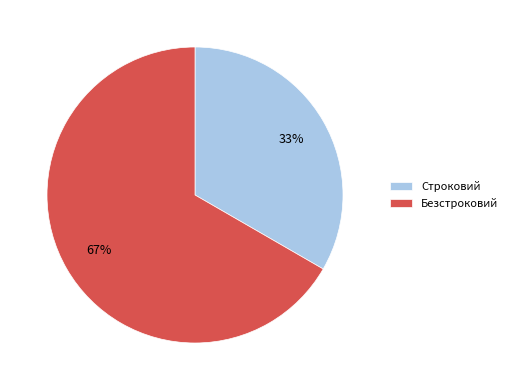

Between Строковий and Безстроковий, which is larger?

Безстроковий